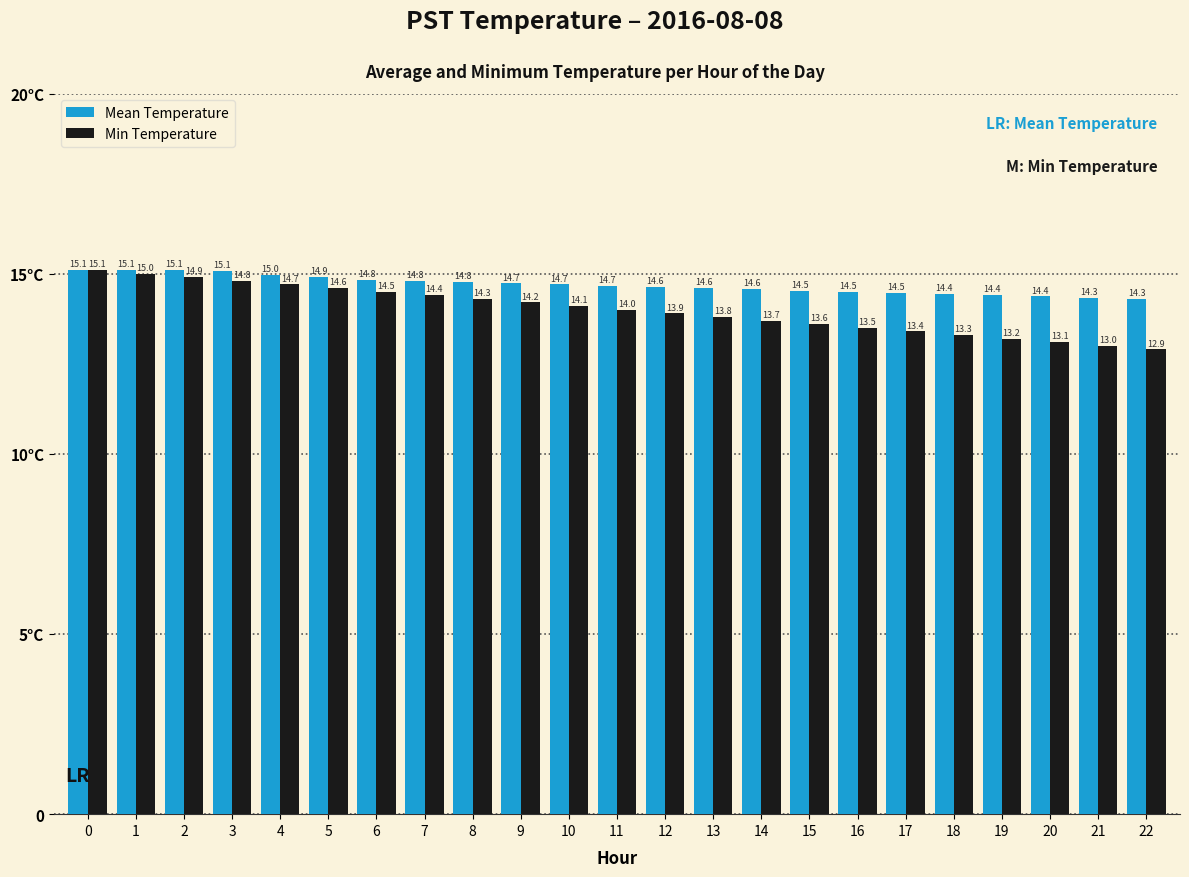

At which category does the chart reach its minimum across all series?

22